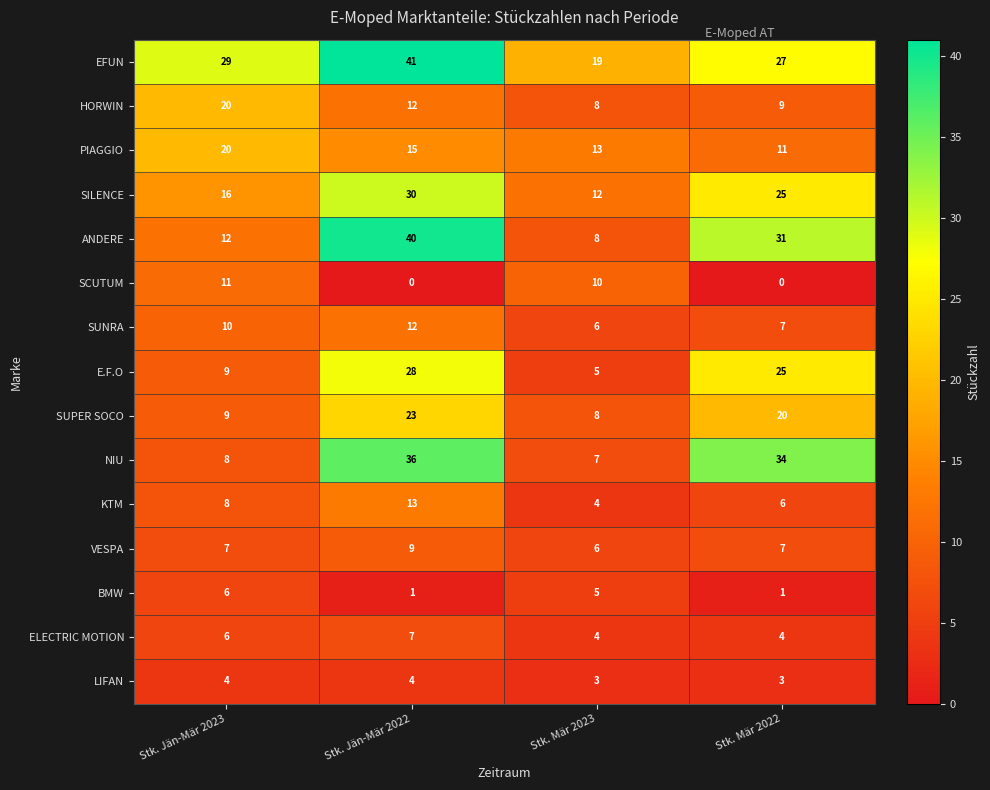

What is the difference between the maximum and minimum values in the SILENCE series?

18